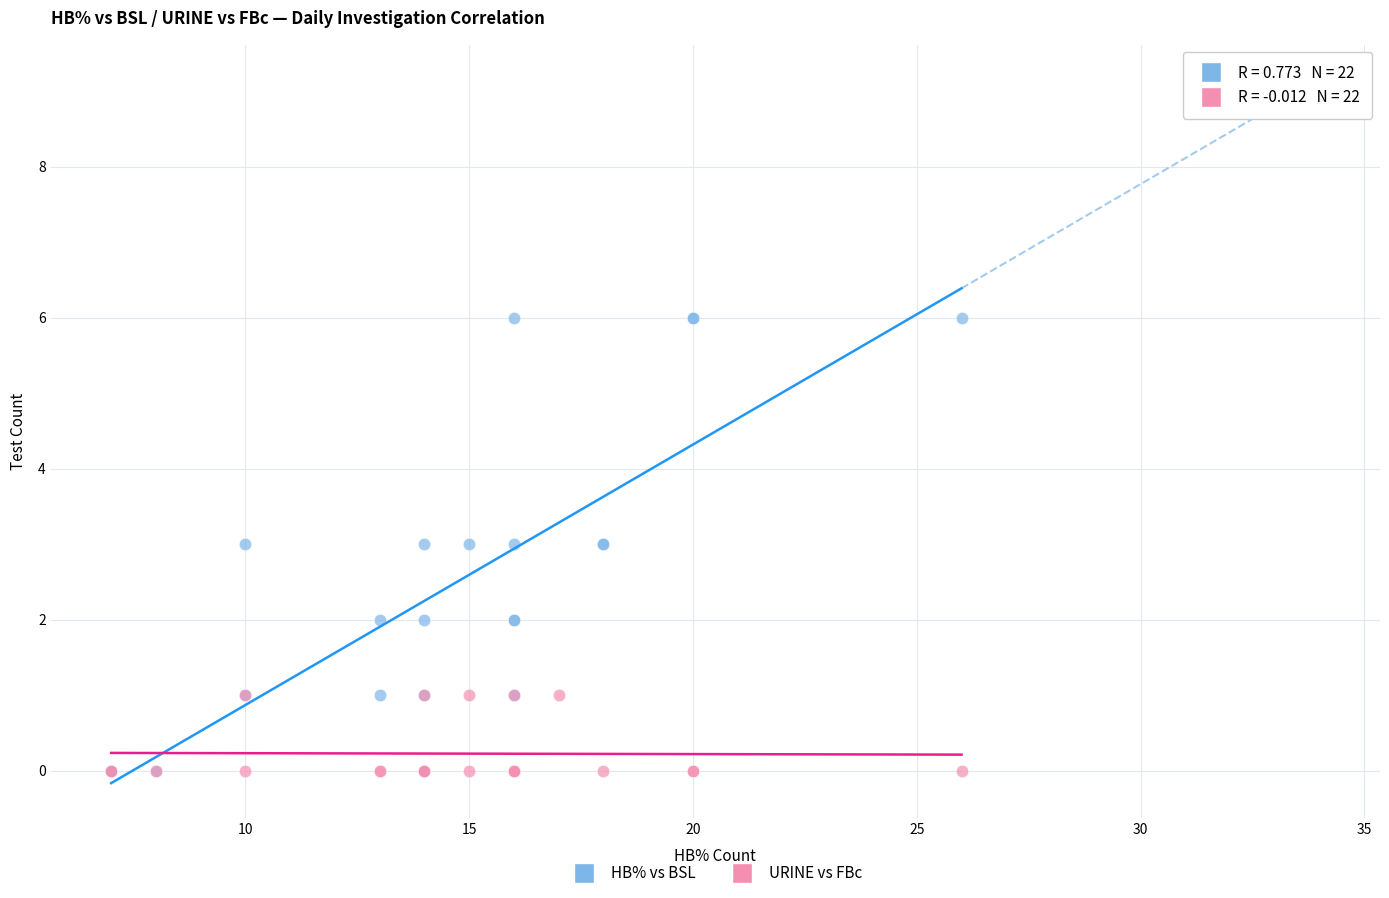

Which series reaches the maximum Y coordinate?

HB% vs BSL